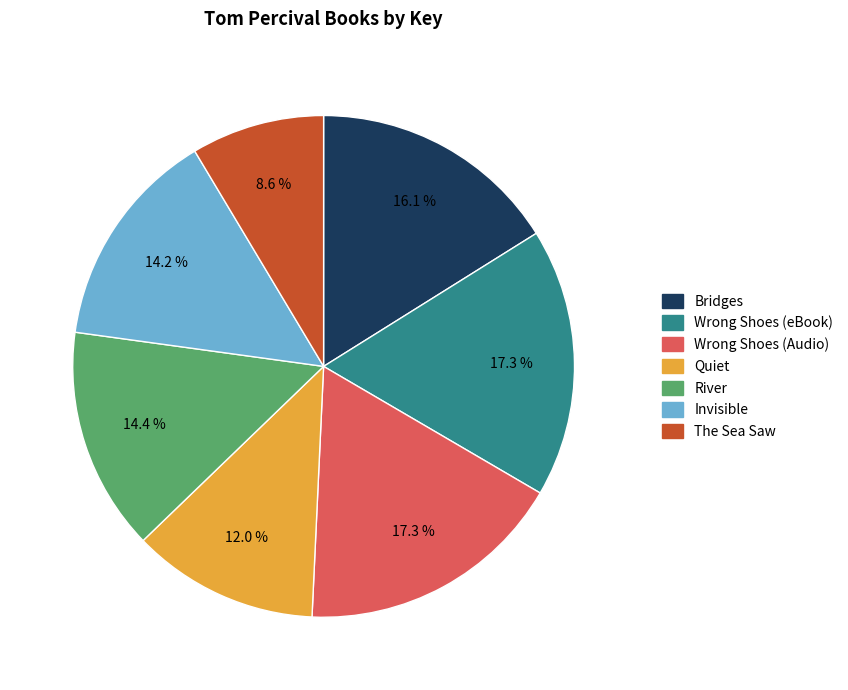

To the nearest percent, what percentage of the pie is Wrong Shoes (eBook)?

17%